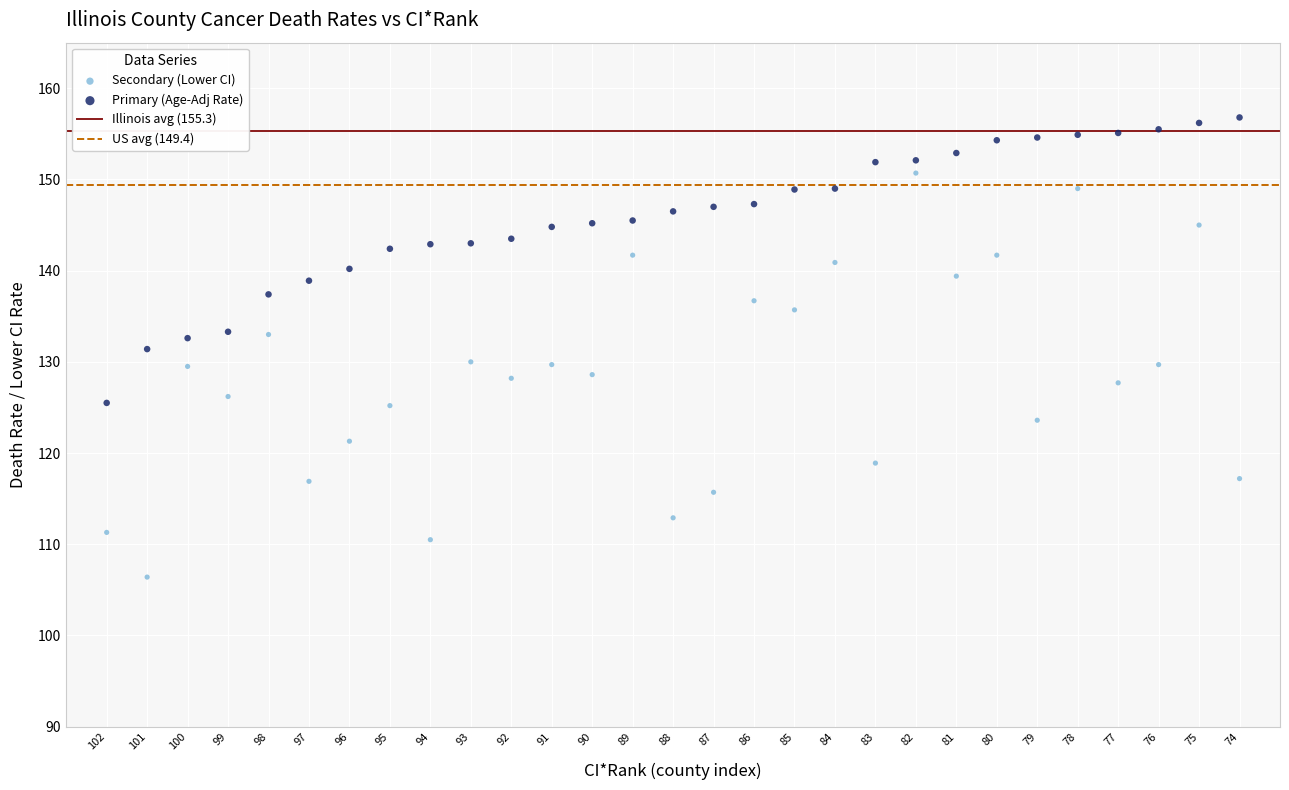

Across all data points, what is the range of Y values (max minus min)?

50.4